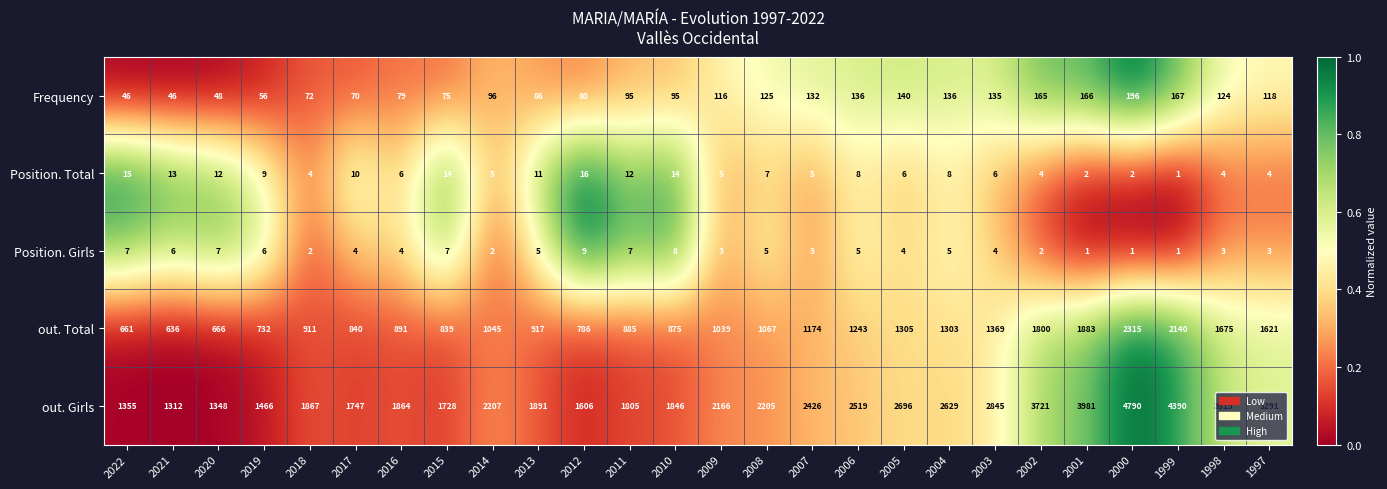

What is the sum of the Position. Total values at 2002 and 2004?

12